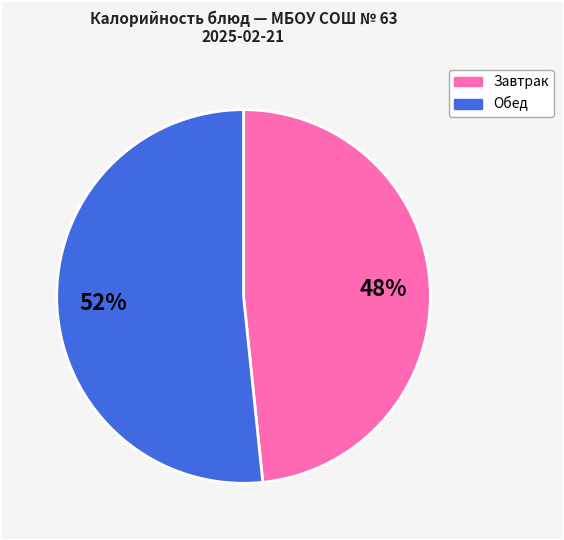

Is there a majority slice in this chart?

Yes